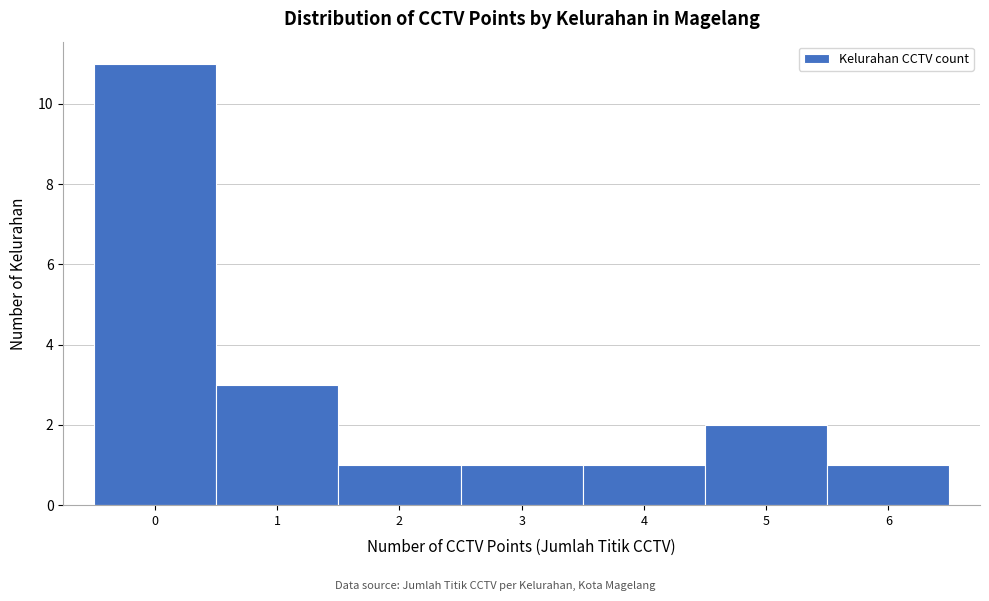

What is the height of the bar covering 0.5 to 1.5 on the x-axis? The values are not printed on the chart, so give them approximately, as read against the axis.

3